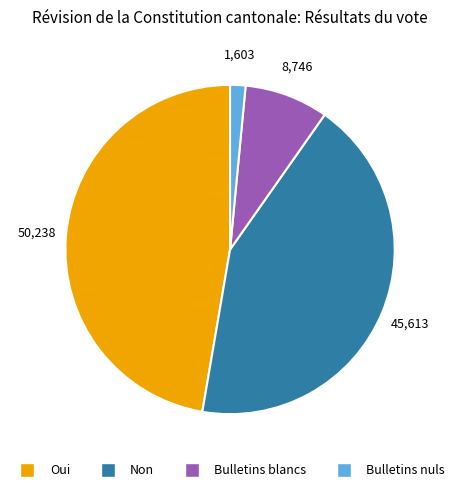

Is there a majority slice in this chart?

No